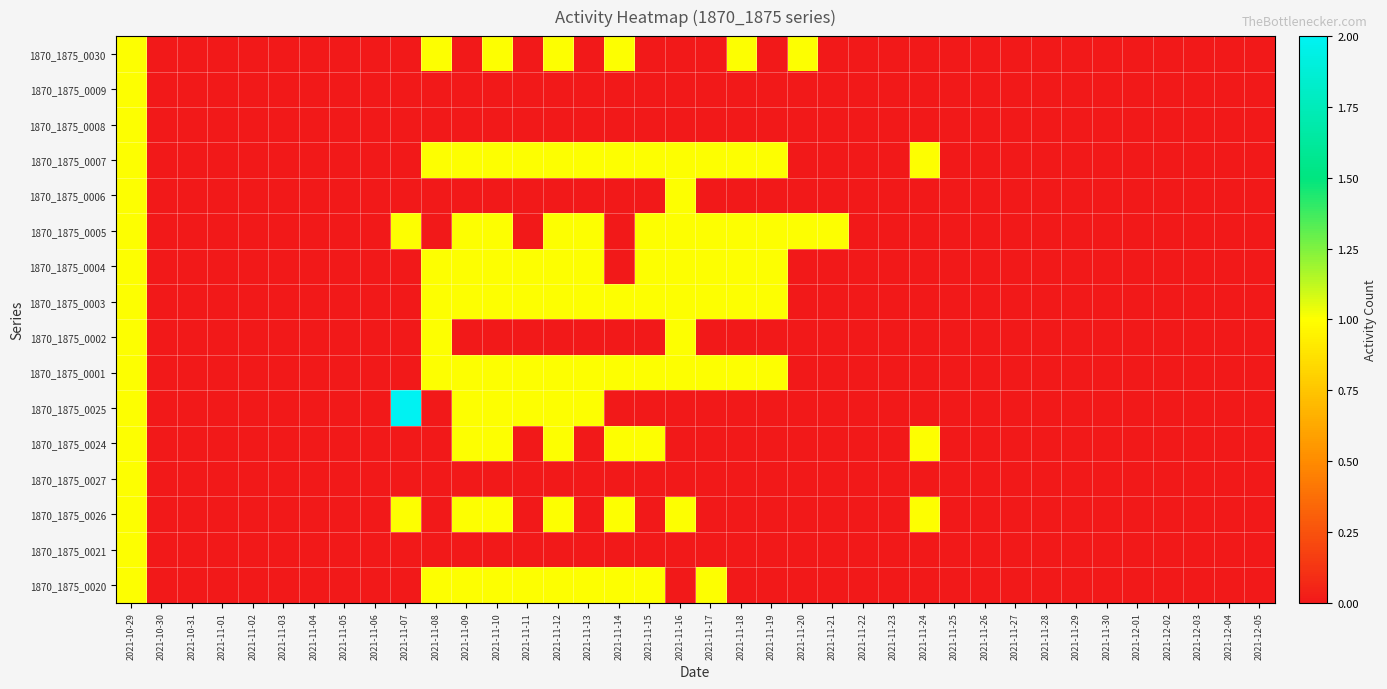

At which category is the sum across all series the highest?

2021-10-29